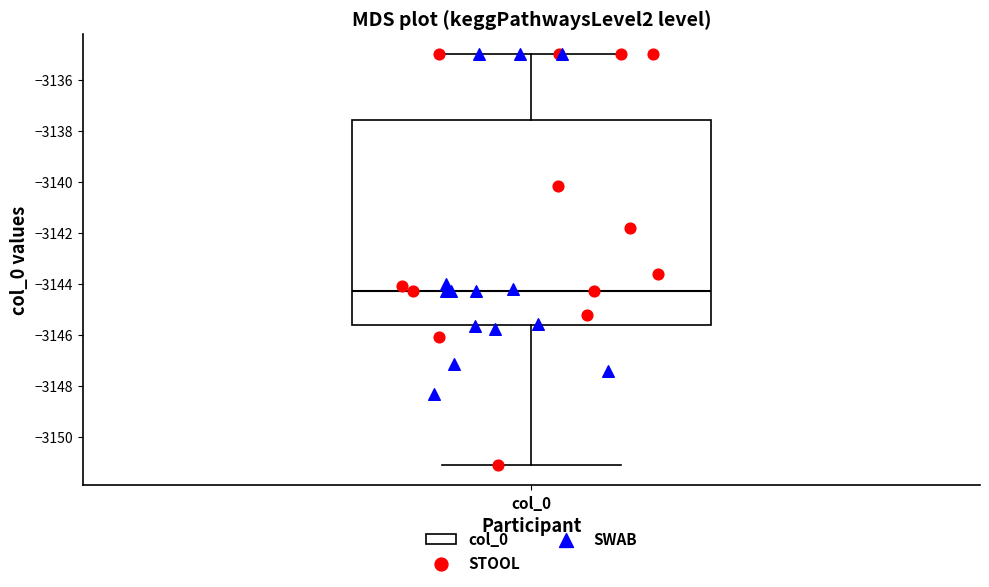

Where is the upper edge of the box for col_0 on the y-axis? The values are not printed on the chart, so give them approximately, as read against the axis.

-3137.6